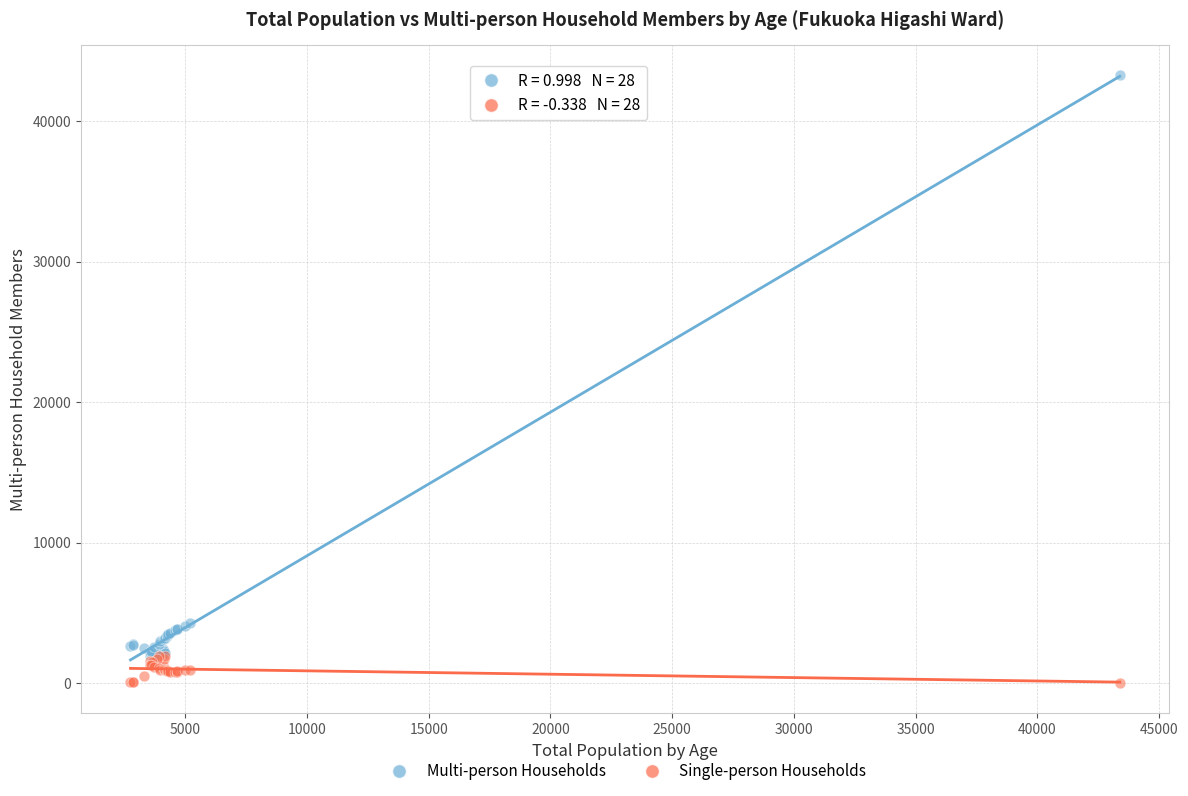

What are all the series names shown in the legend?

Multi-person Households, Single-person Households